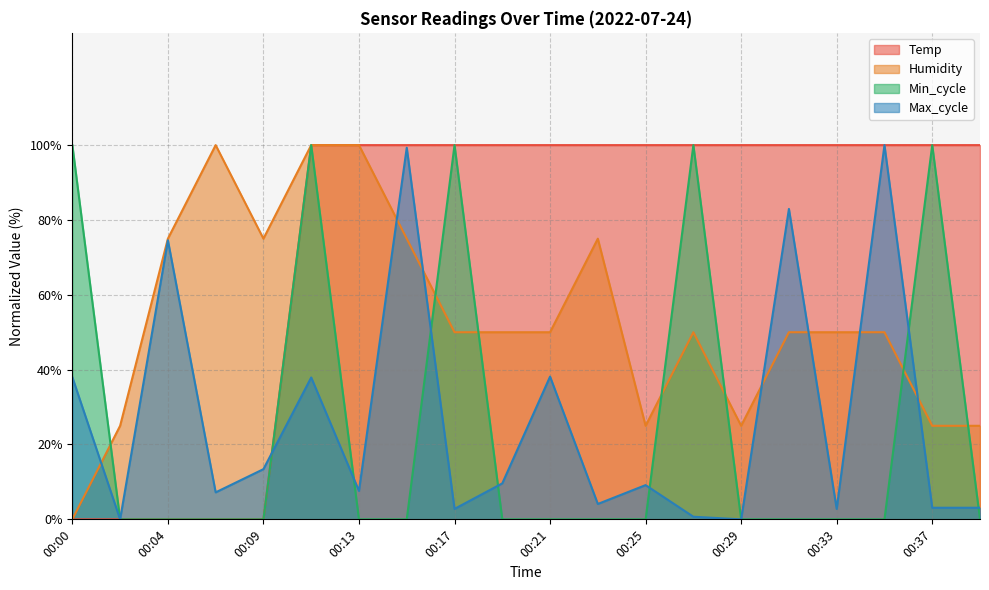

What is the difference between the maximum and minimum values in the Min_cycle series?

100.0